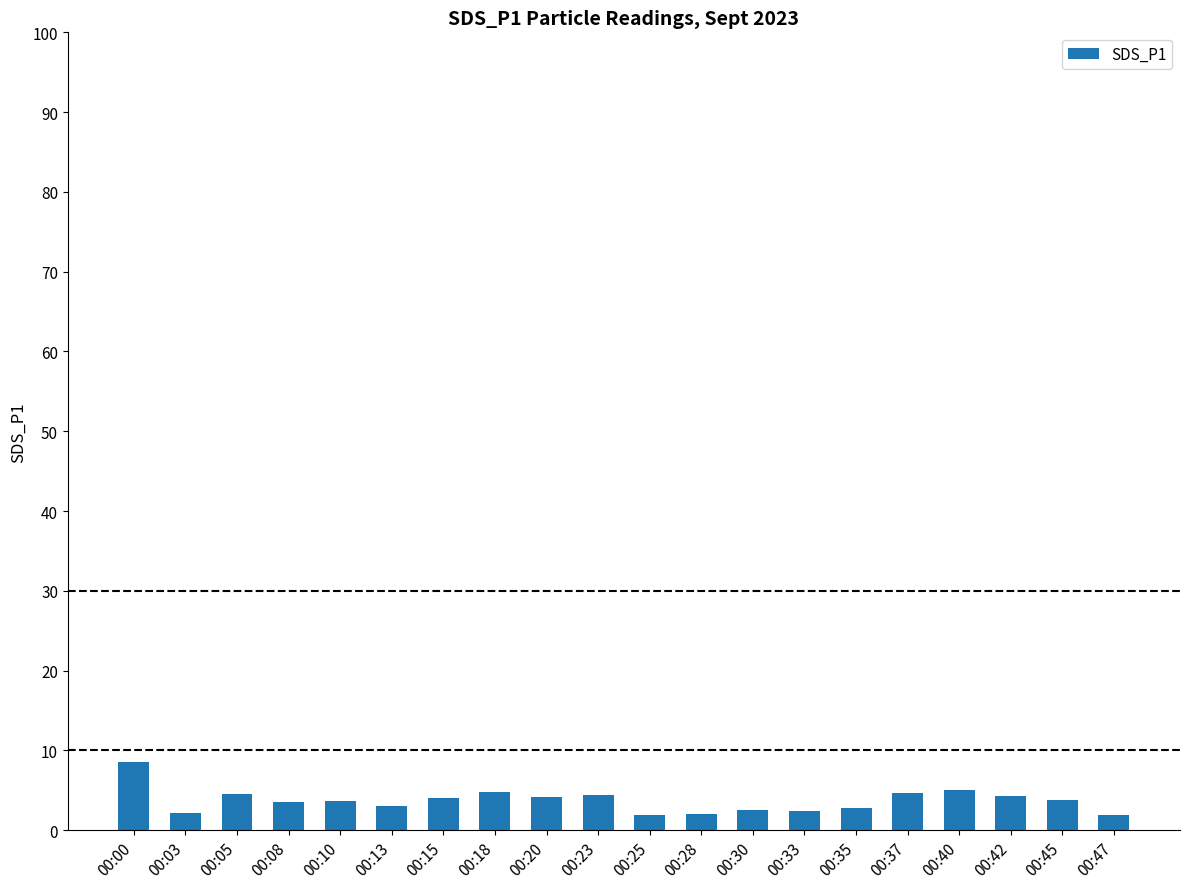

What is the value of the 11th bar from the left?

1.9